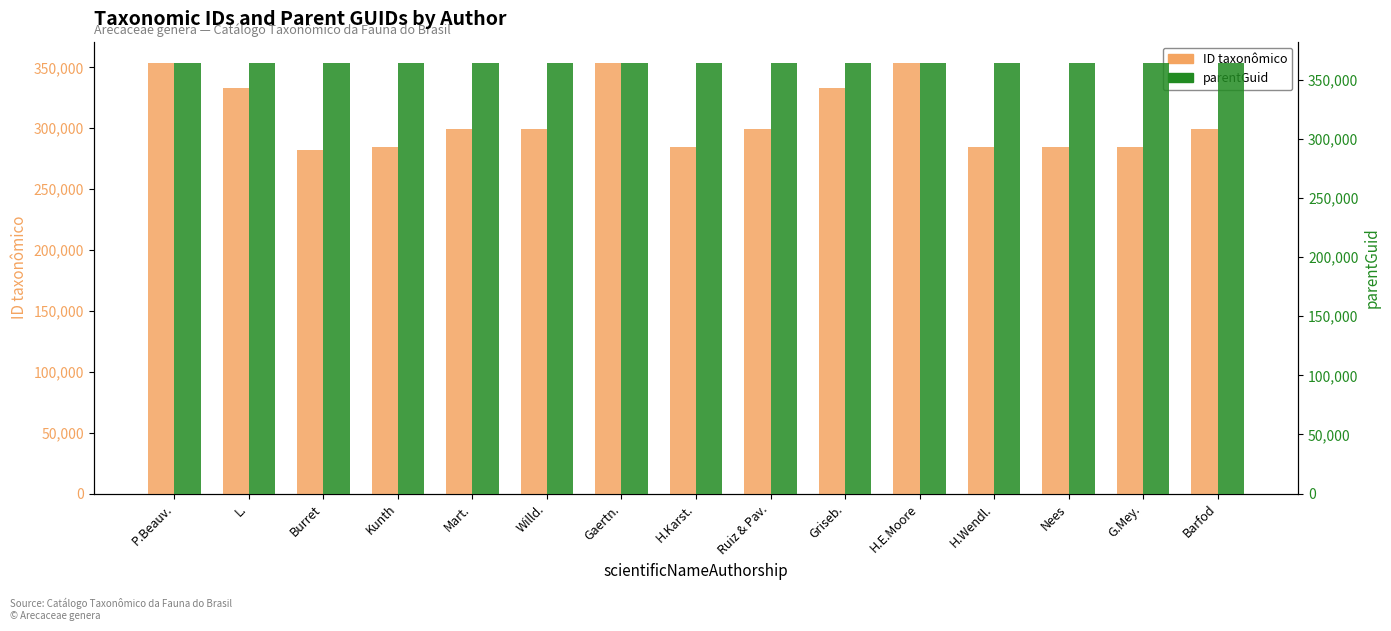

Reading left to right, list all the values displayed in this chart.

ID taxonômico: 353438	333266	282403	284302	299289	299145	353407	284475	299325	333135	353370	284437	284272	284286	299022
parentGuid: 364199	364199	364199	364199	364199	364199	364199	364199	364199	364199	364199	364199	364199	364199	364199